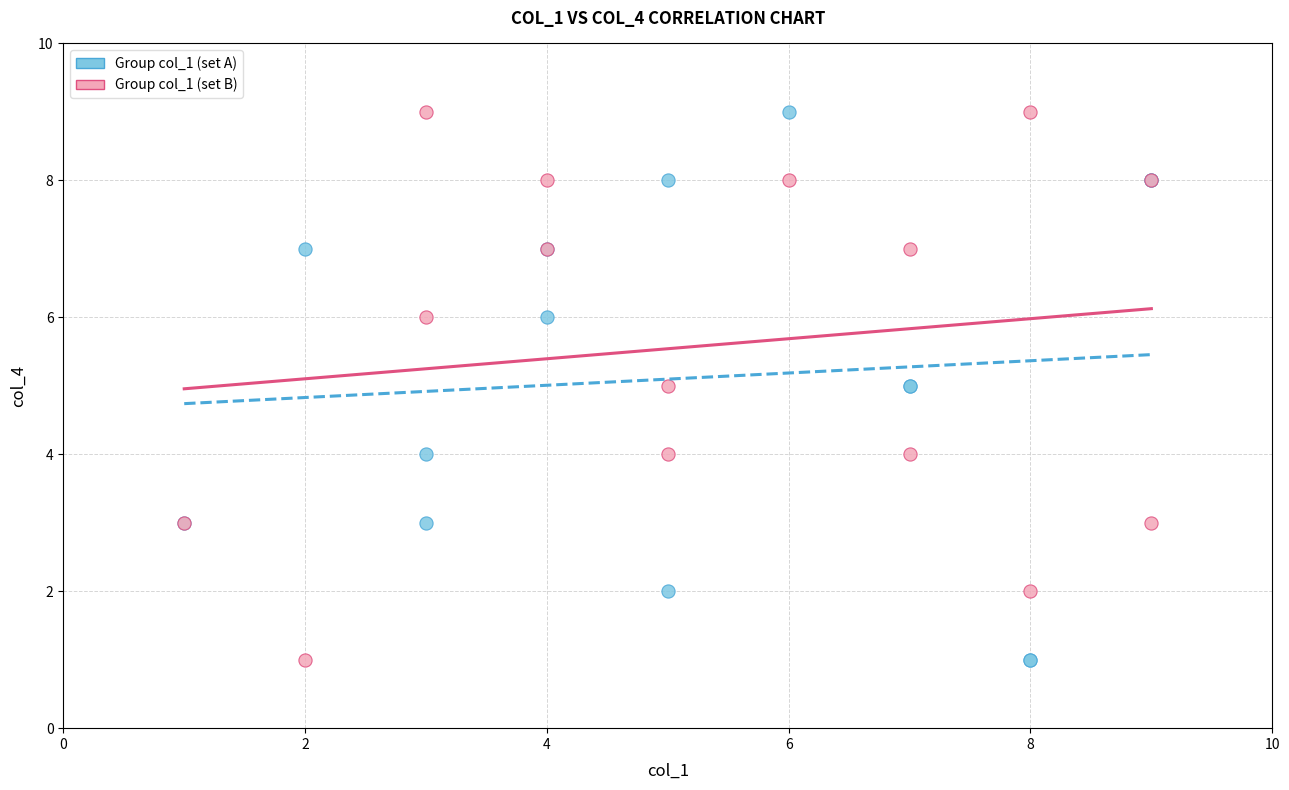

What is the X range (max minus min) for the scatter plot?

8